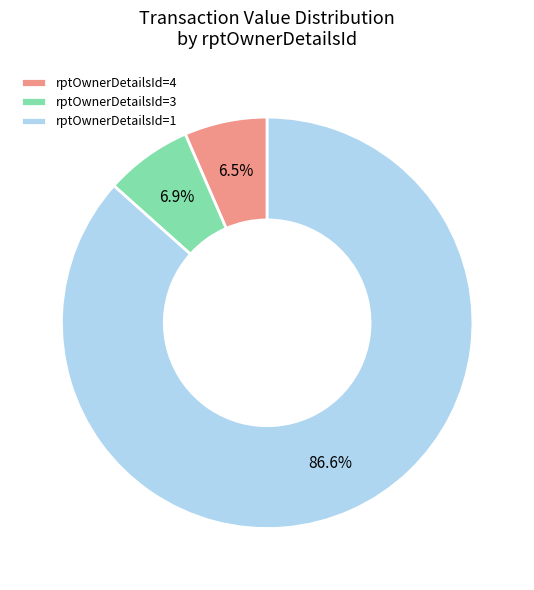

Which slice represents more than half of the pie?

rptOwnerDetailsId=1